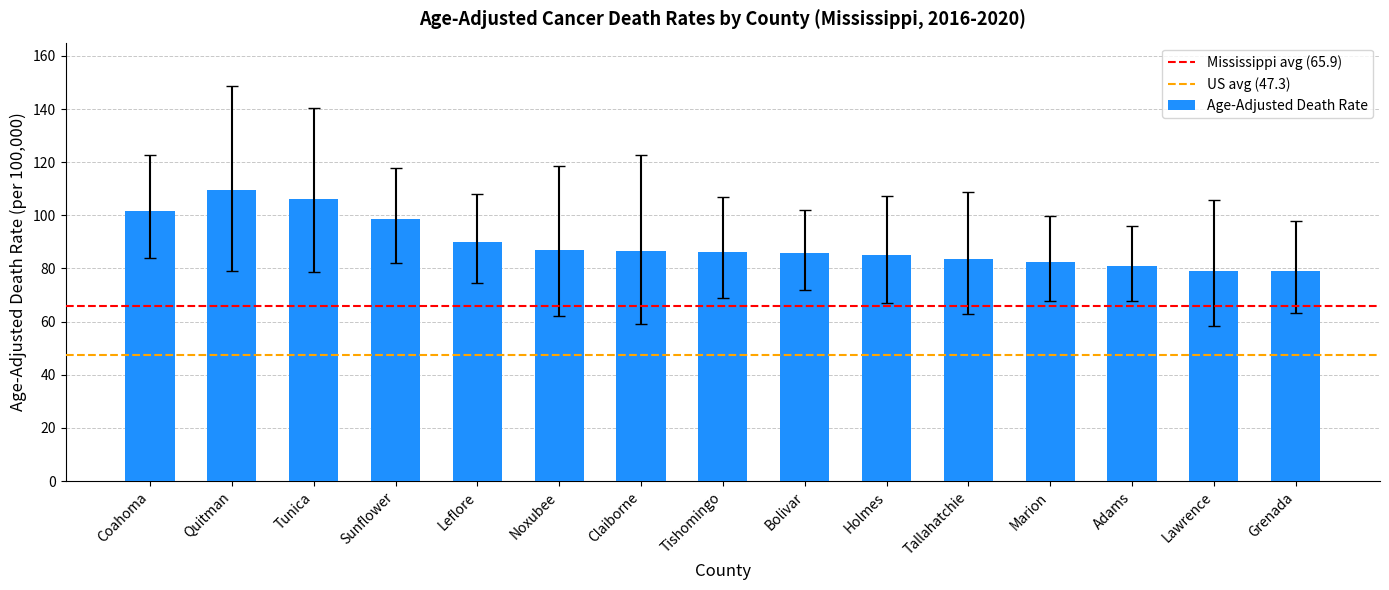

Which has a higher value, Quitman or Lawrence?

Quitman